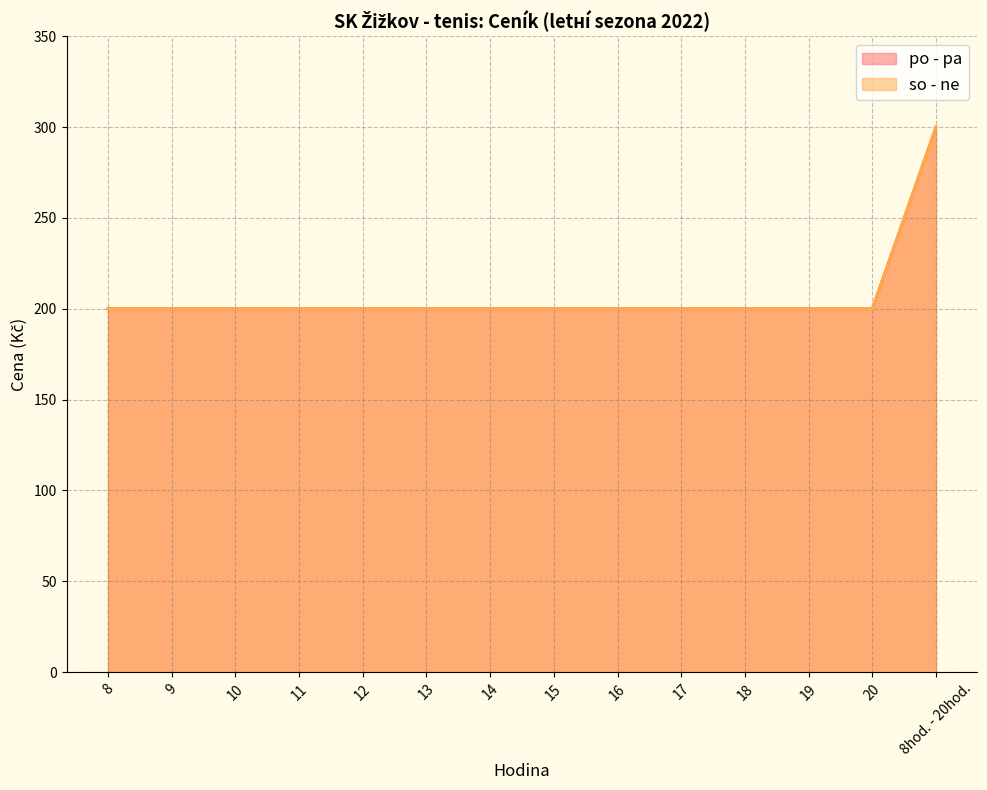

What is the difference between the maximum and minimum values in the po - pa series?

100